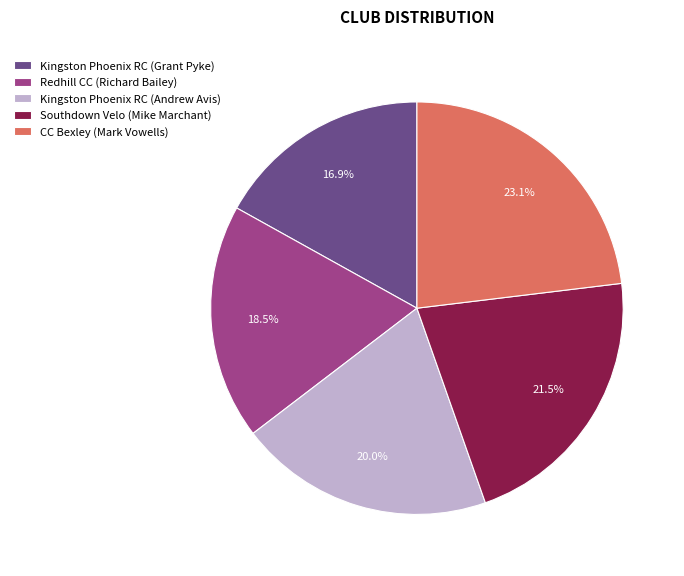

Does Southdown Velo (Mike Marchant) account for over 50% of the chart?

No